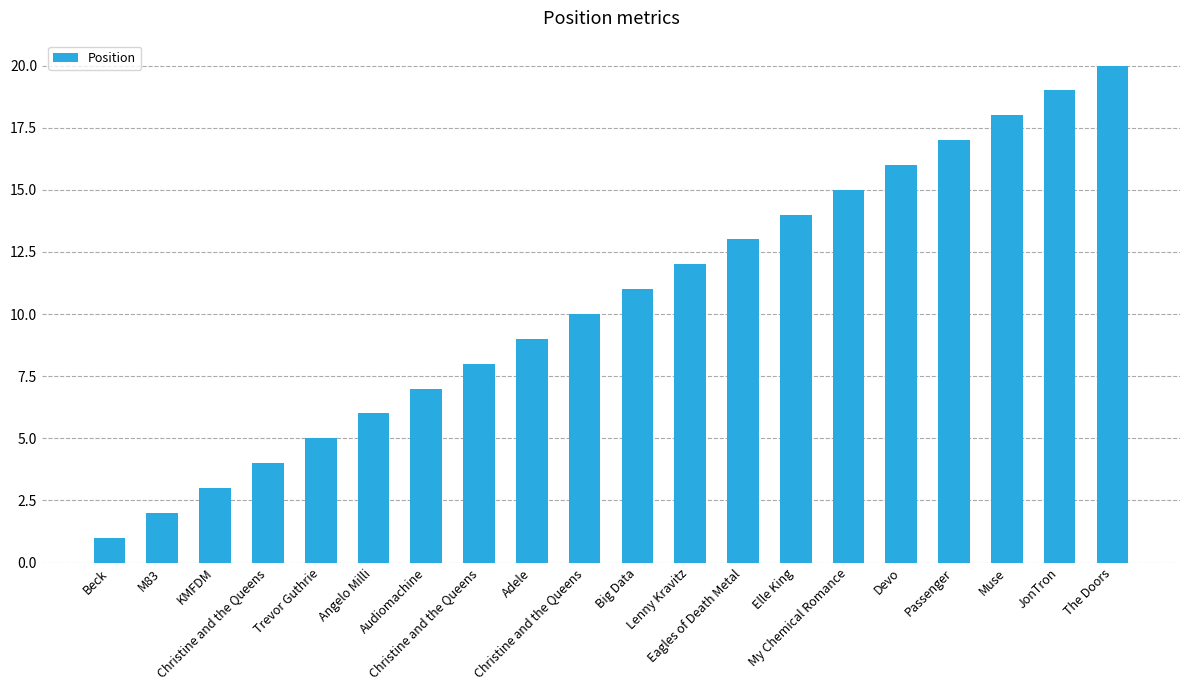

How many bars are there in total?

20